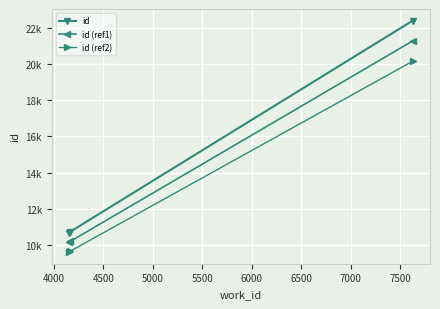

List the series in order of their peak value, highest first.

id, id (ref1), id (ref2)